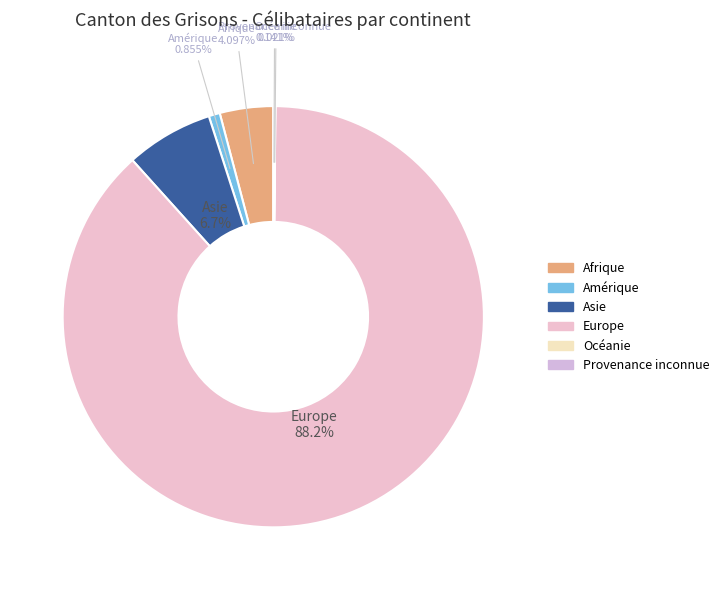

Which has a higher value, Asie or Europe?

Europe